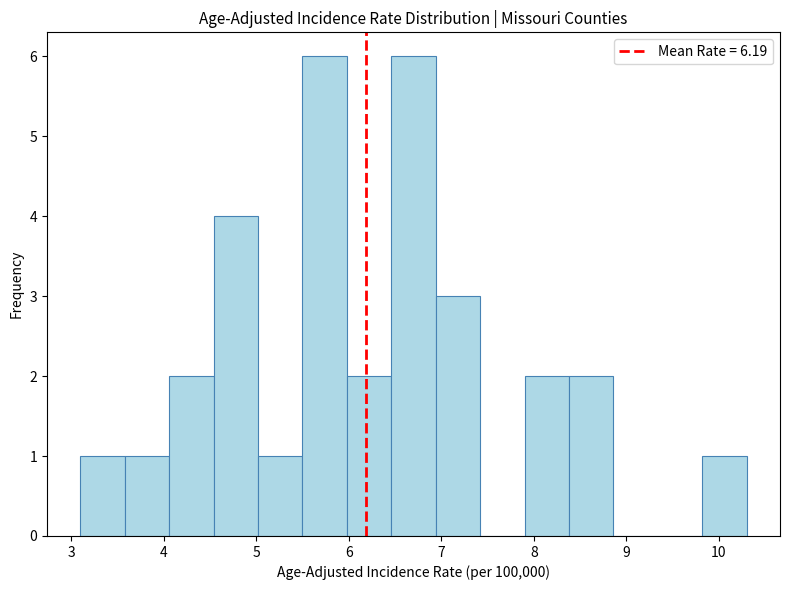

Reading left to right, list every bar in this chart as the range it spans on the x-axis followed by its height. Neither the bar edges nor the heights are printed on the chart, so give them approximately, as read against the axes.

3.10 to 3.58: 1
3.58 to 4.06: 1
4.06 to 4.54: 2
4.54 to 5.02: 4
5.02 to 5.50: 1
5.50 to 5.98: 6
5.98 to 6.46: 2
6.46 to 6.94: 6
6.94 to 7.42: 3
7.42 to 7.90: 0
7.90 to 8.38: 2
8.38 to 8.86: 2
8.86 to 9.34: 0
9.34 to 9.82: 0
9.82 to 10.30: 1